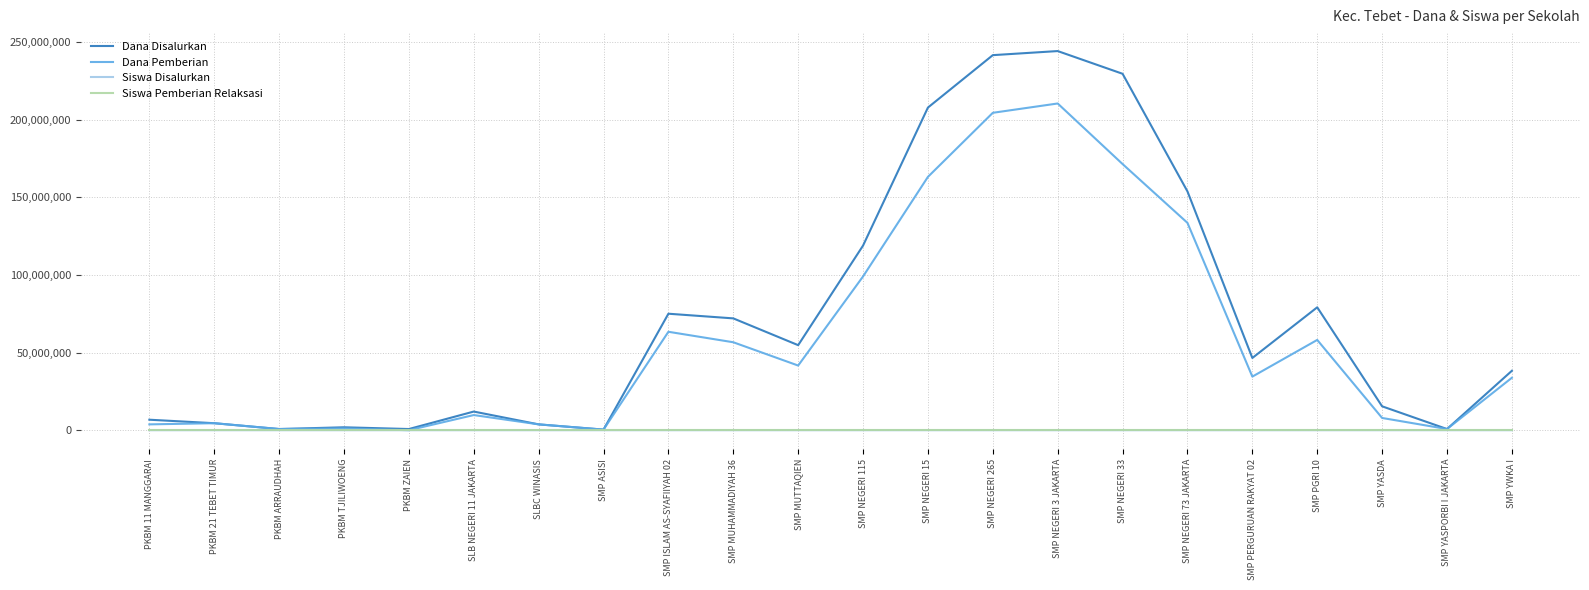

What is the difference between the highest and lowest values at SMP ISLAM AS-SYAFIIYAH 02?

74999974